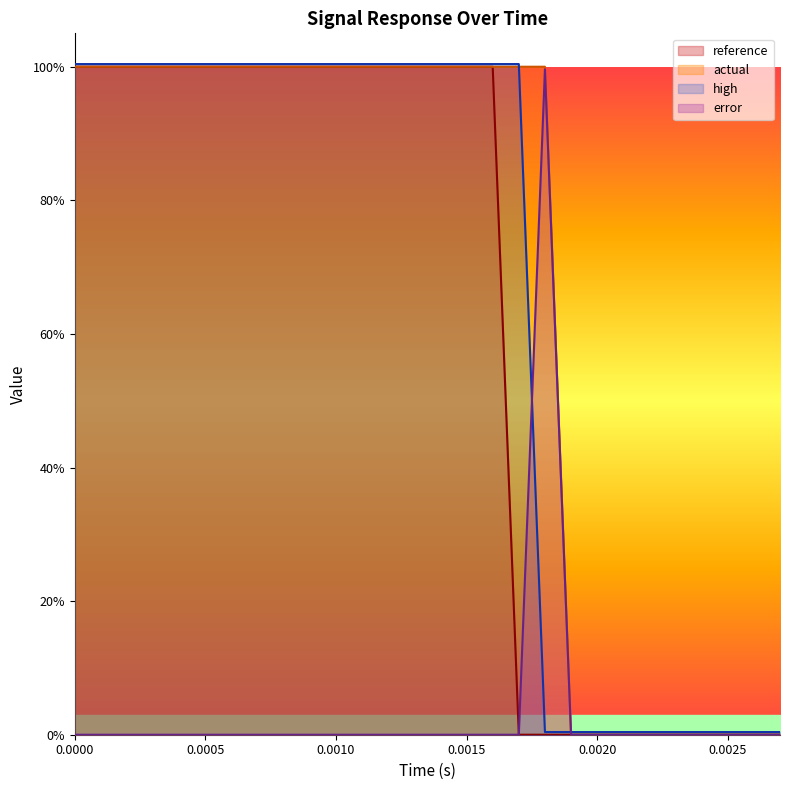

What is the sum of all high values?

18.1